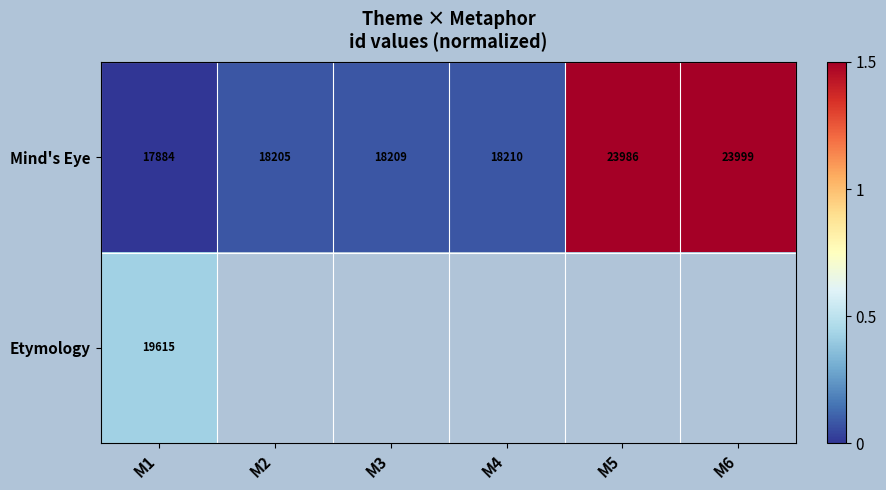

What is the difference between the Mind's Eye values at M2 and M4?

5